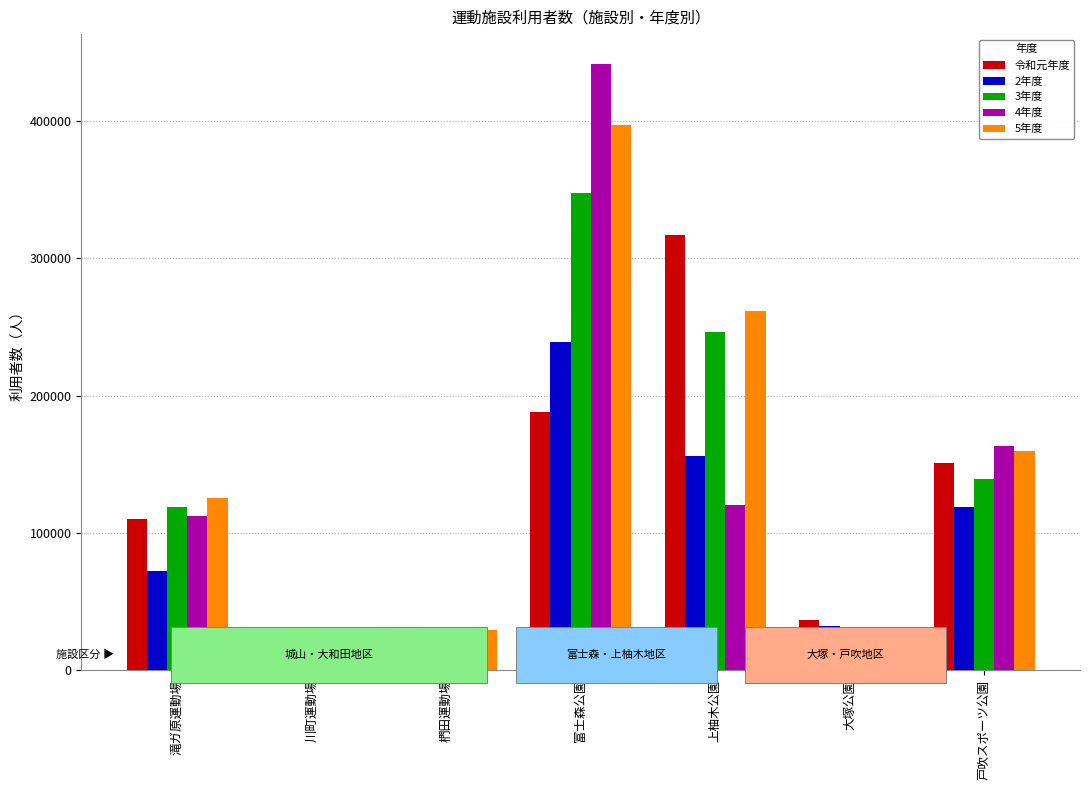

Which series has the largest range (max minus min)?

4年度